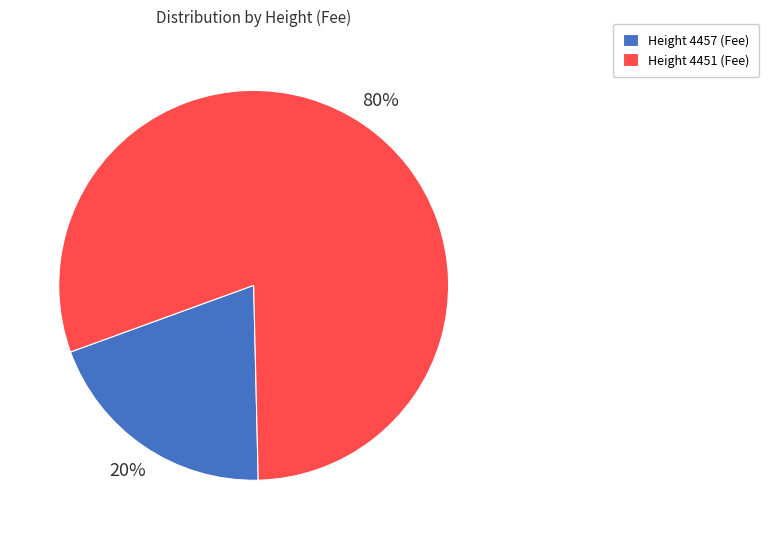

What is the majority slice?

Height 4451 (Fee)